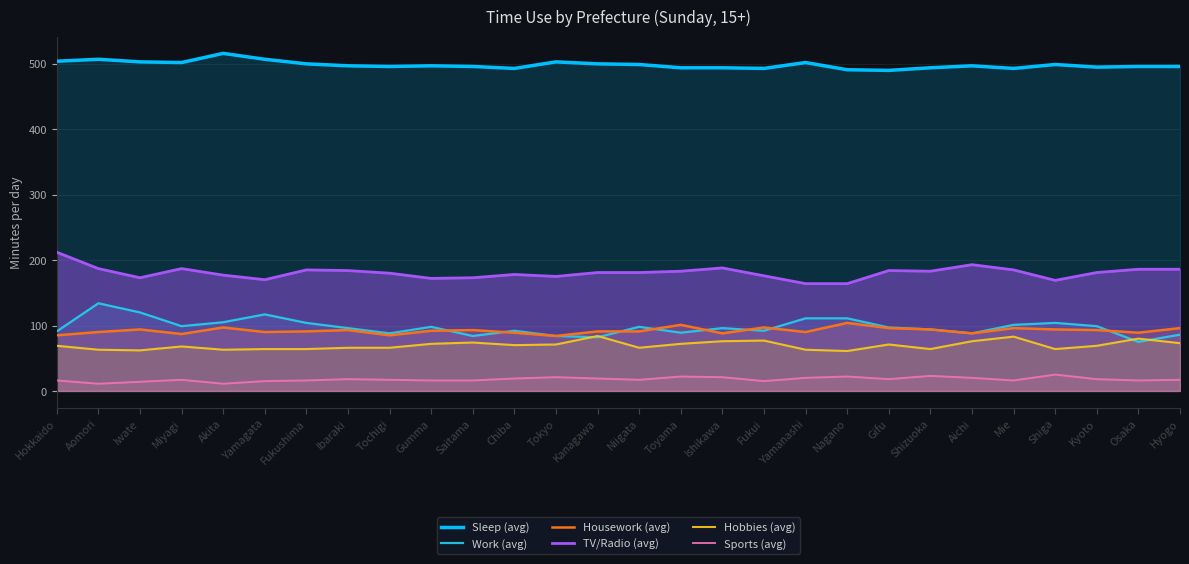

Where does the TV/Radio (avg) series first go above 181?

Hokkaido